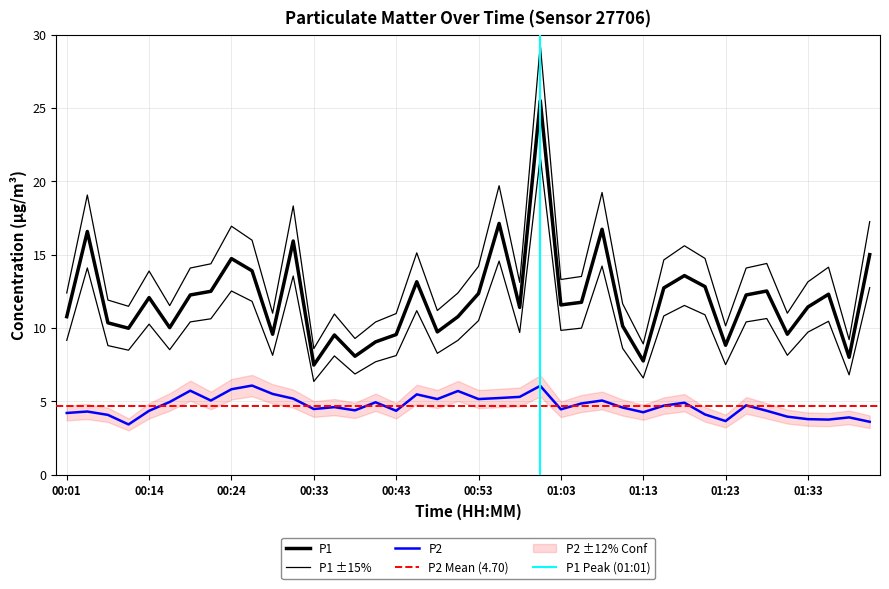

Which series has the widest spread of values?

P1